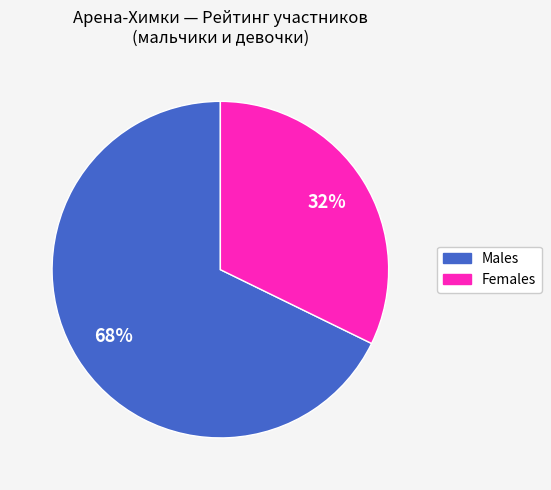

To the nearest percent, what is the difference between the largest and smallest slice percentages?

36%